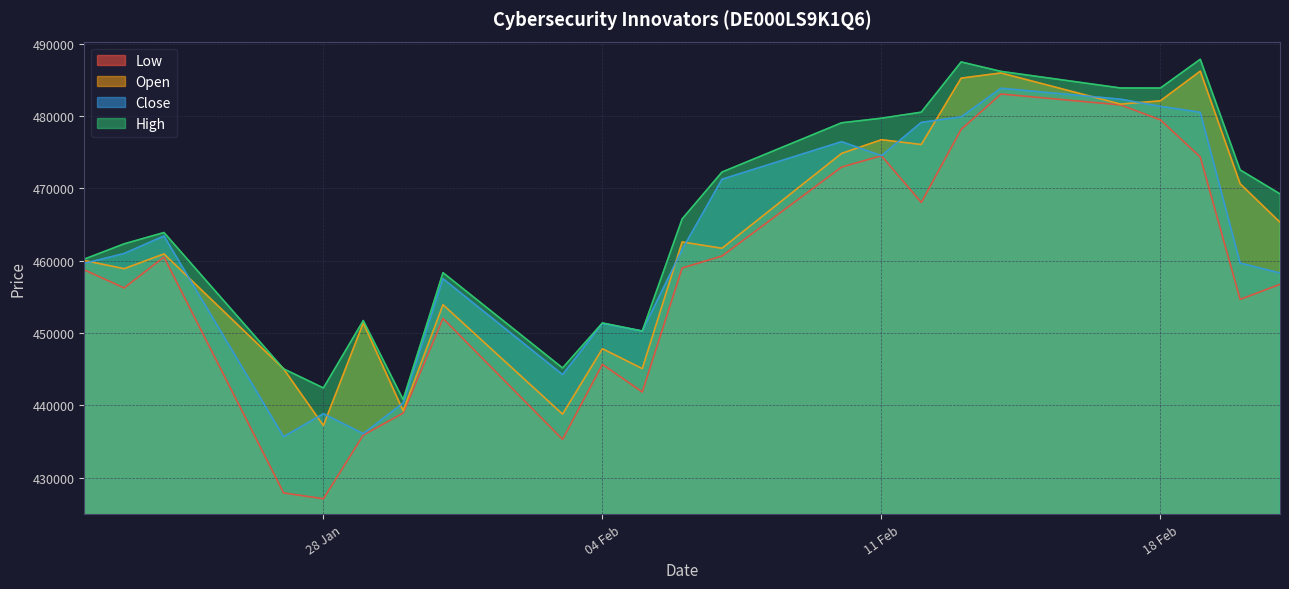

After their last crossing, which series has the higher values: Close or Open?

Open